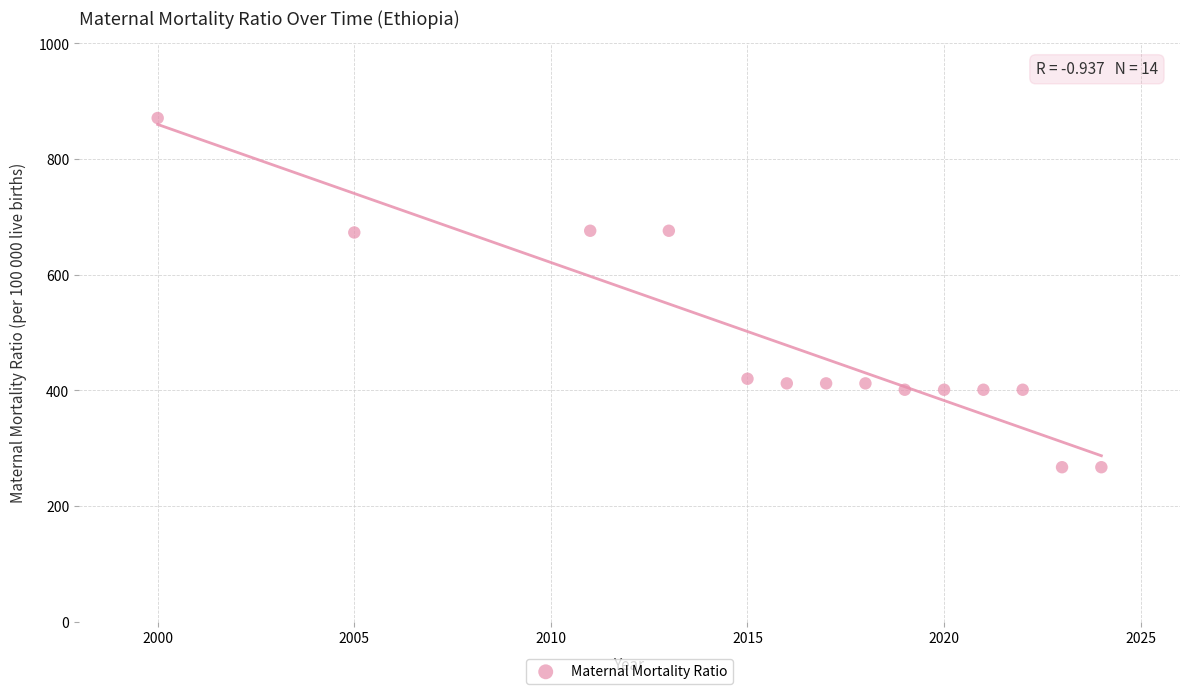

What is the range of Y values (max minus min)?

604